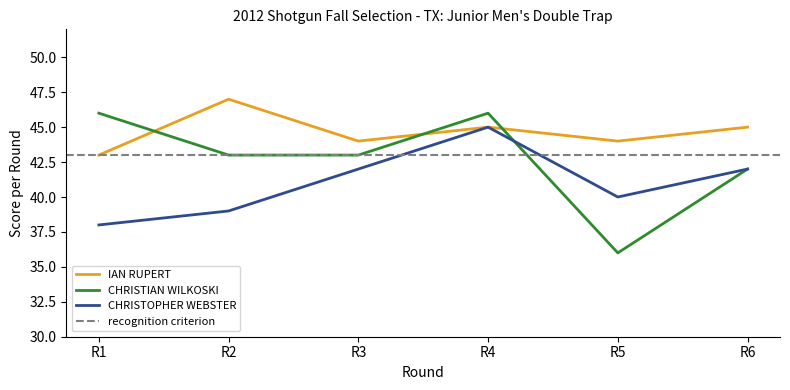

How many lines are shown in the chart?

3